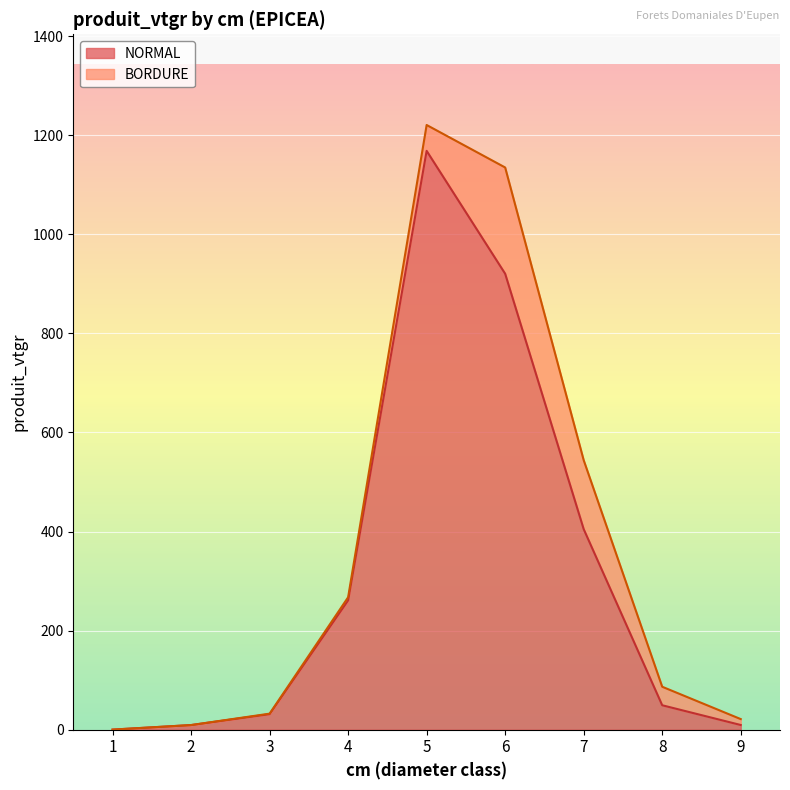

True or false: there are more than 2 points higher than both neighbors.

False